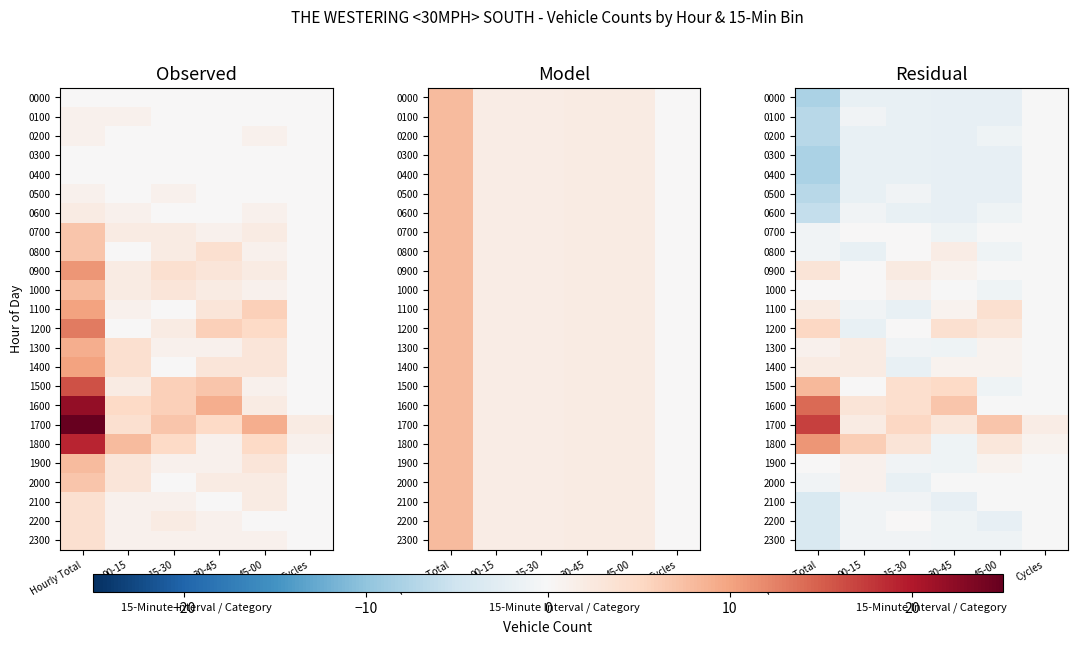

Which has a higher value, 45-00 or 00-15?

00-15